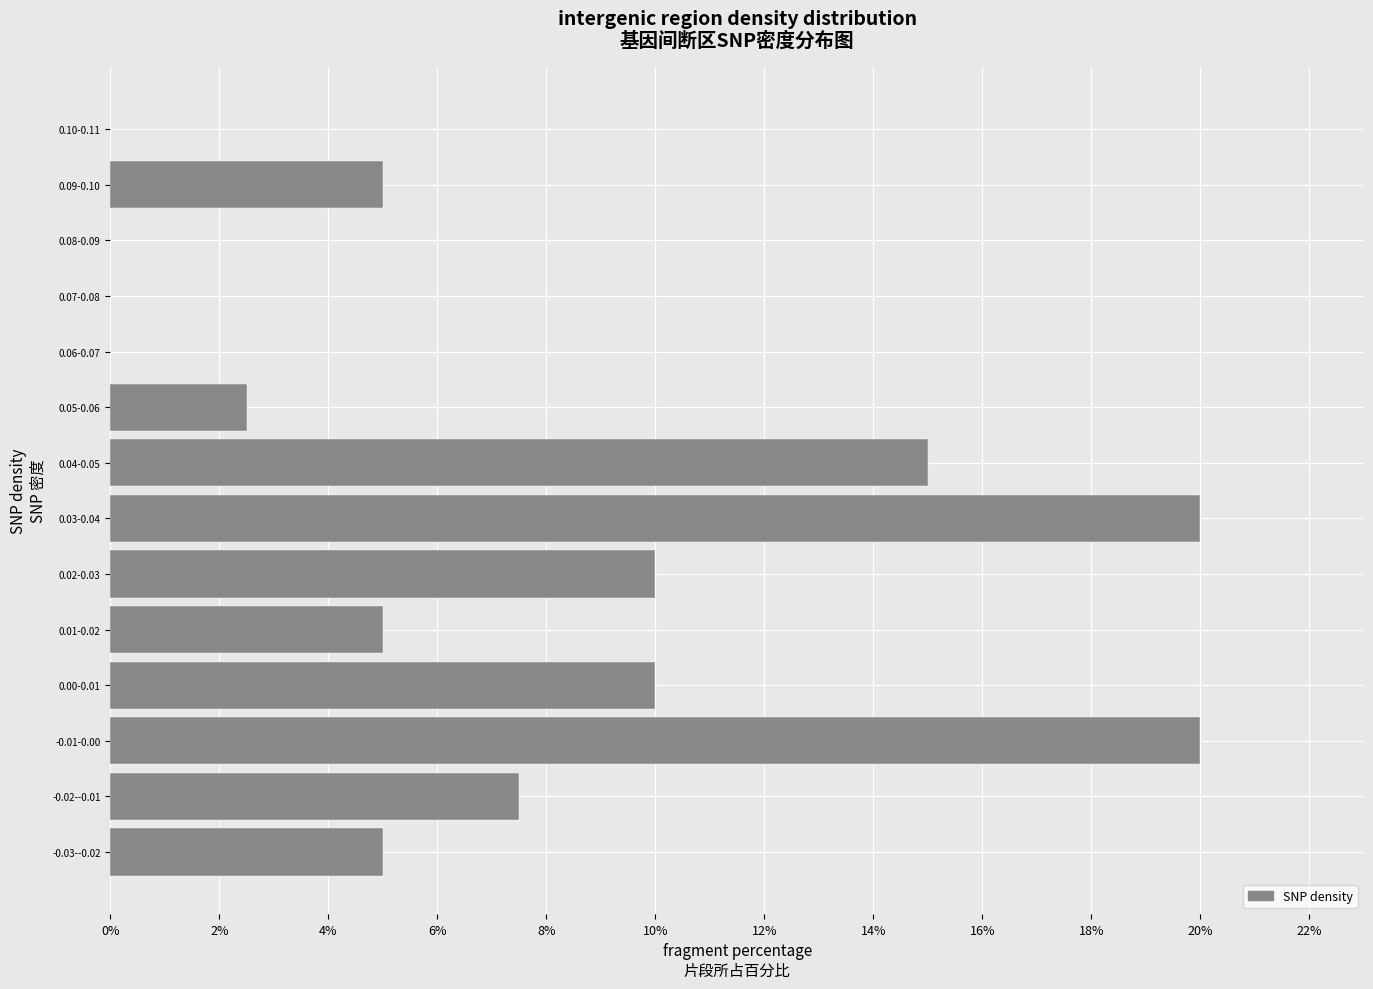

Reading bottom to top, list all the values displayed in this chart.

-0.03--0.02=5.0	-0.02--0.01=7.5	-0.01-0.00=20.0	0.00-0.01=10.0	0.01-0.02=5.0	0.02-0.03=10.0	0.03-0.04=20.0	0.04-0.05=15.0	0.05-0.06=2.5	0.06-0.07=0.0	0.07-0.08=0.0	0.08-0.09=0.0	0.09-0.10=5.0	0.10-0.11=0.0